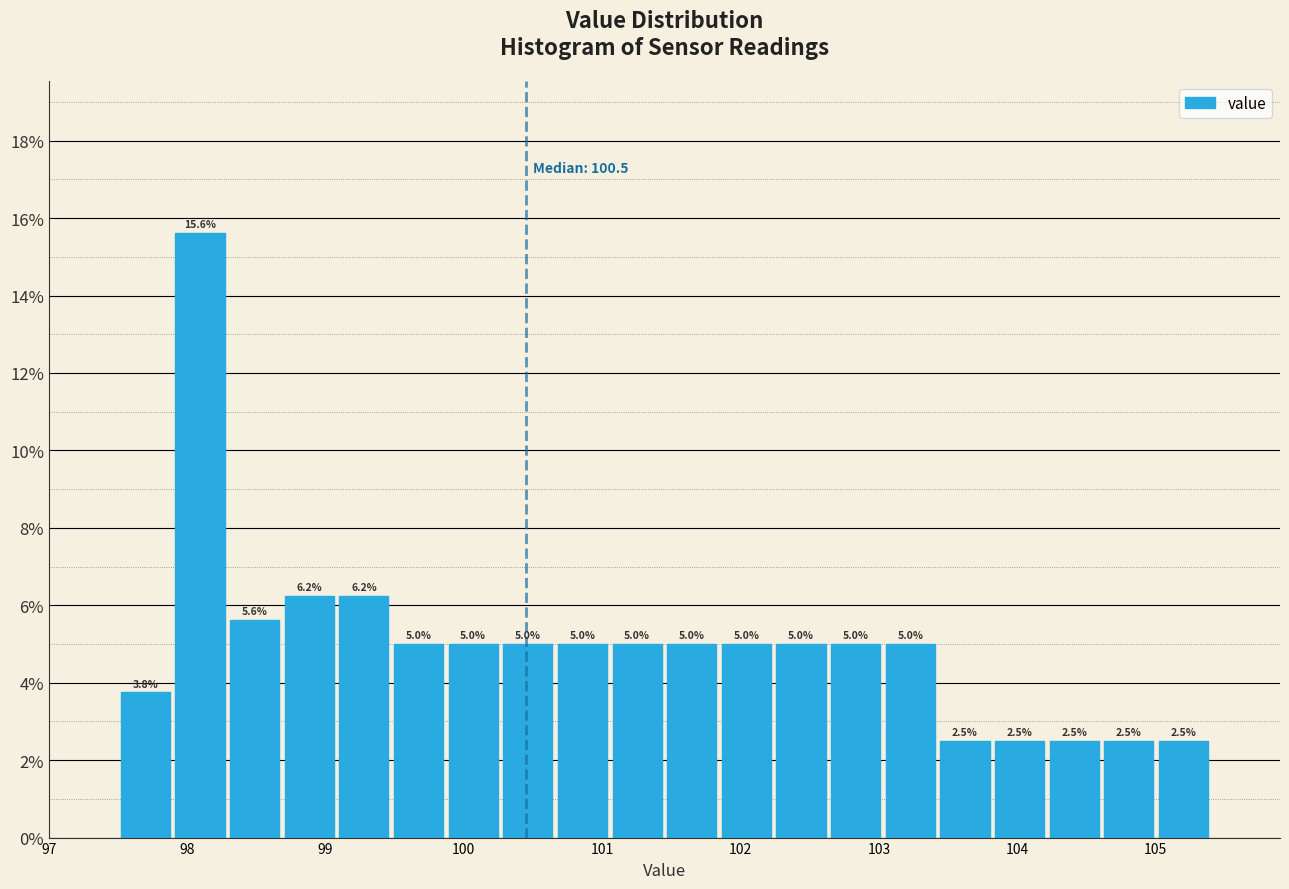

Around what value on the x-axis is the tallest bar? Give the approximate position of its centre, as read against the axis.

98.1